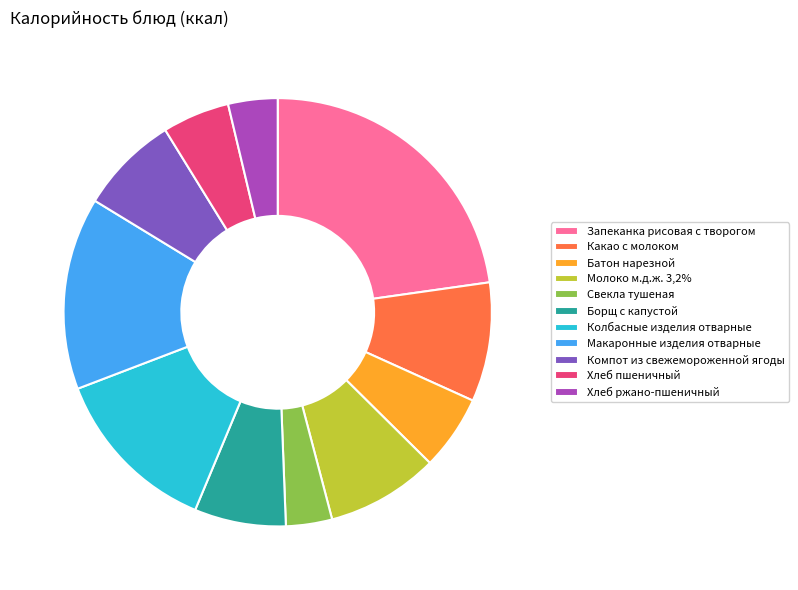

What is the ratio of the value at Свекла тушеная to the value at Колбасные изделия отварные?

0.3